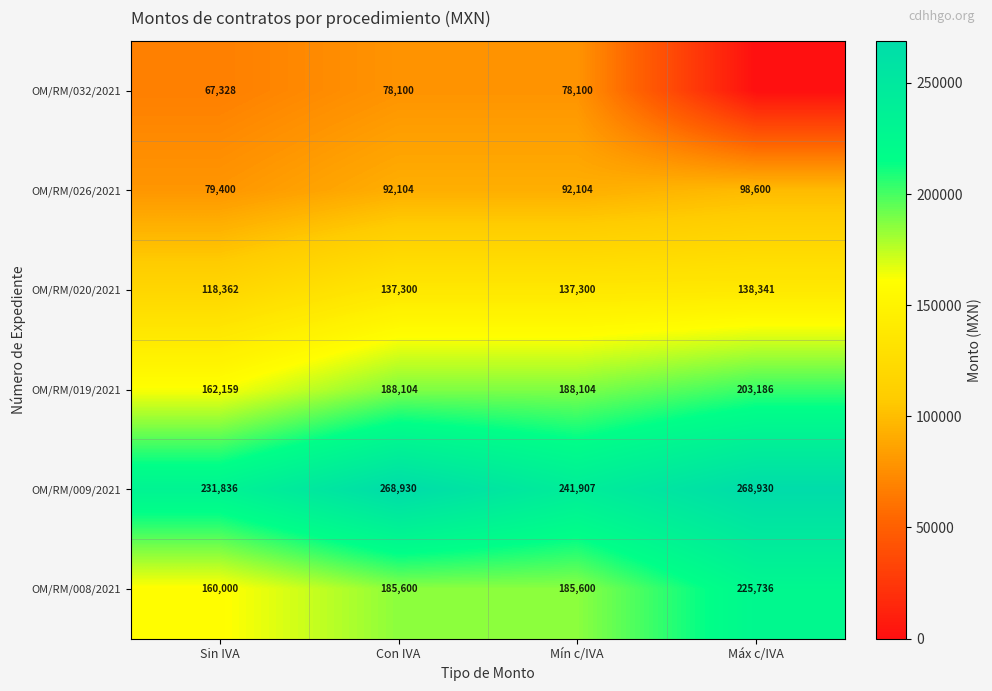

What is the difference between the highest and lowest values at Con IVA?

190830